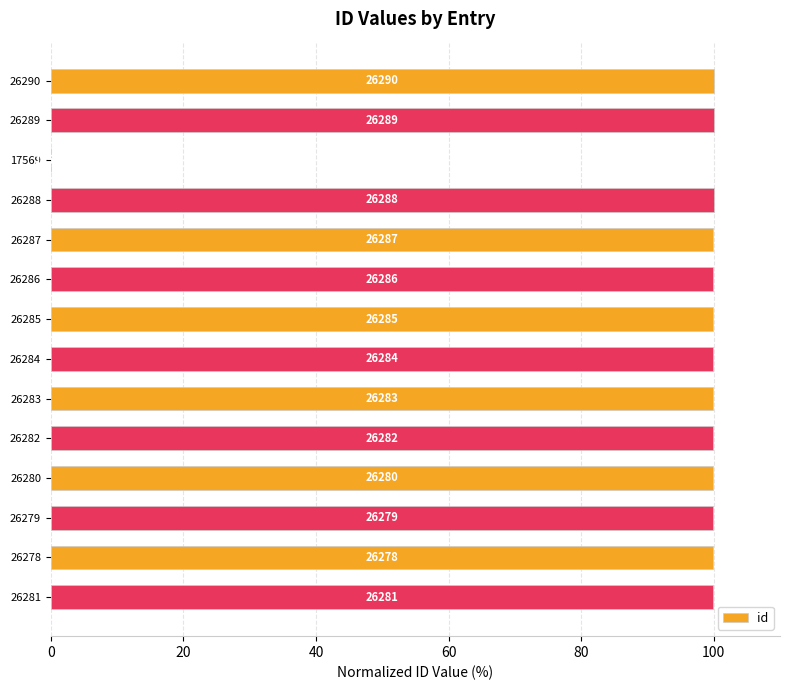

Are the bars horizontal?

Yes